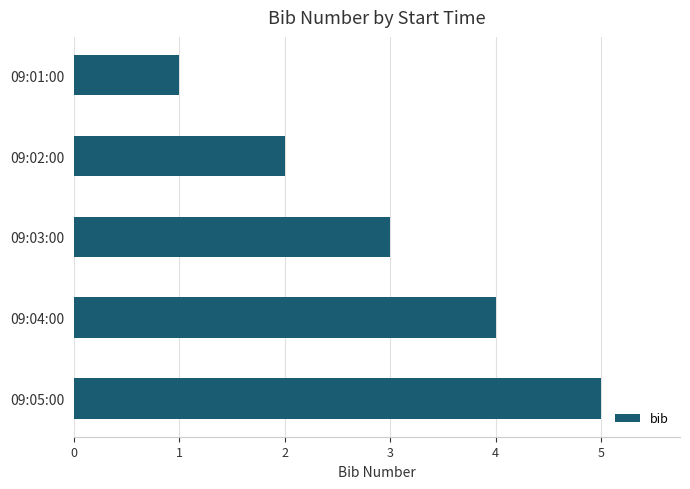

Where is the data nearest to the value 3?

09:03:00